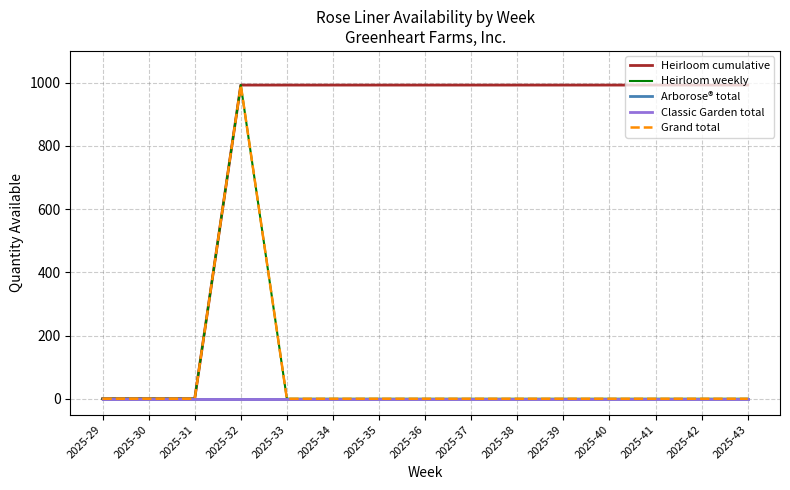

At how many categories does at least one series exceed 614?

12